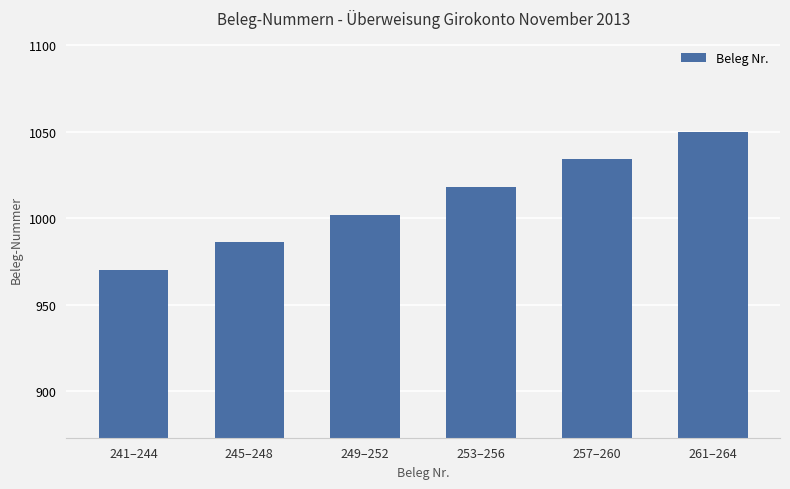

Approximately how many times larger is the value at 241–244 compared to 253–256?

1.0